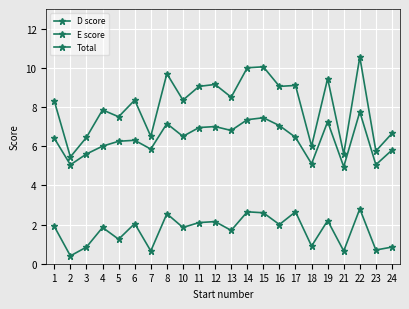

What is the spread (max minus min) of values at 15?

7.5